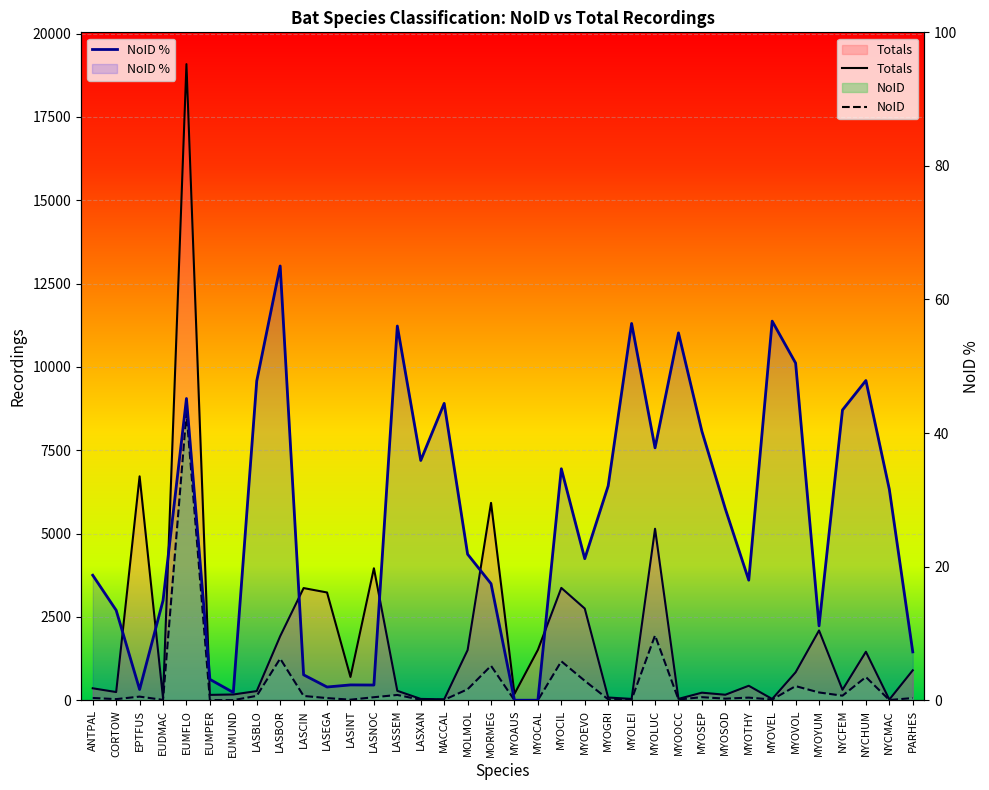

At which label is NoID closest to 4311?

MYOLUC